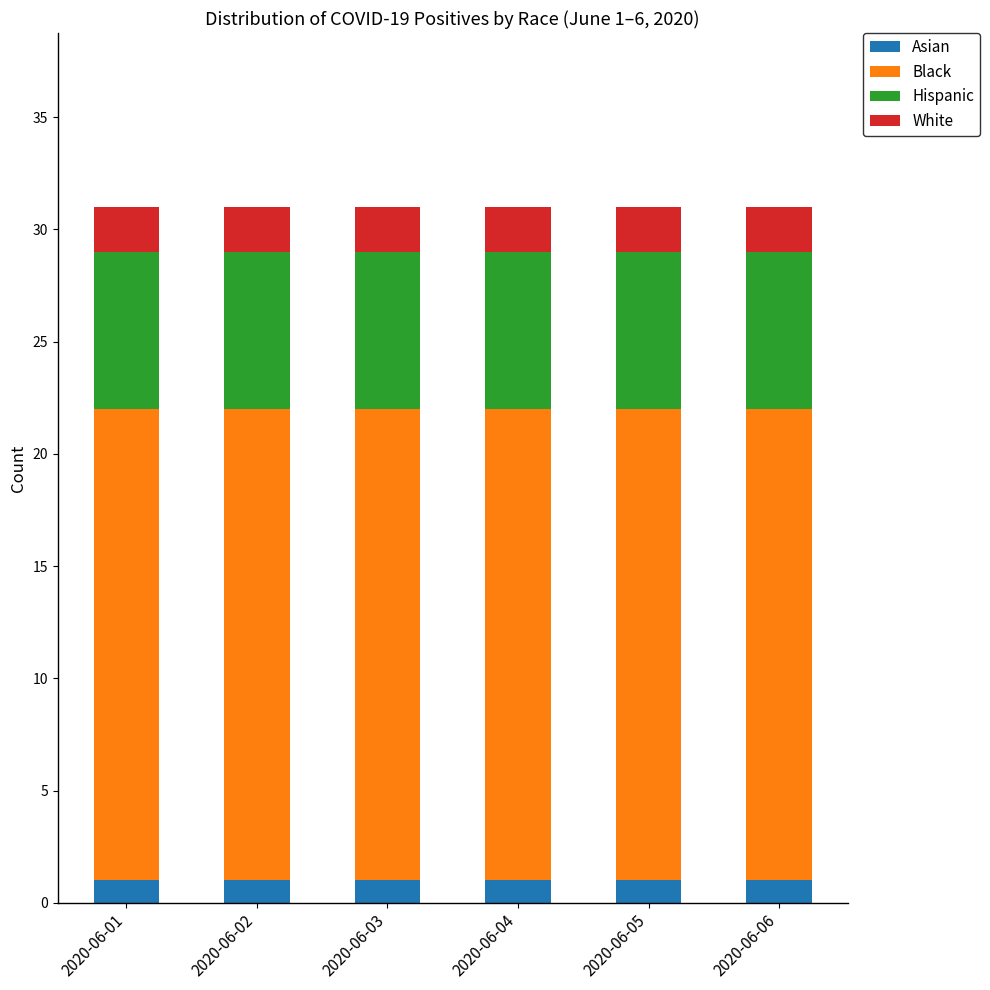

What is the sum of all Asian values?

6